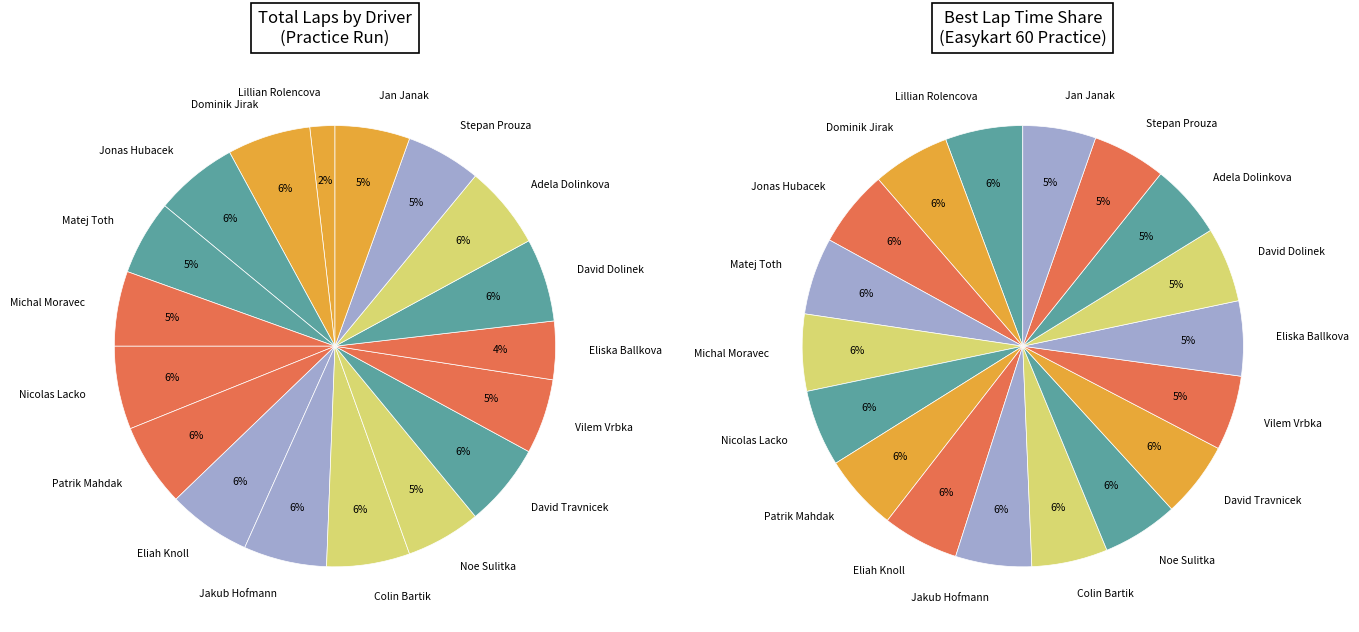

Which category has the smallest portion of the pie?

Lillian Rolencova